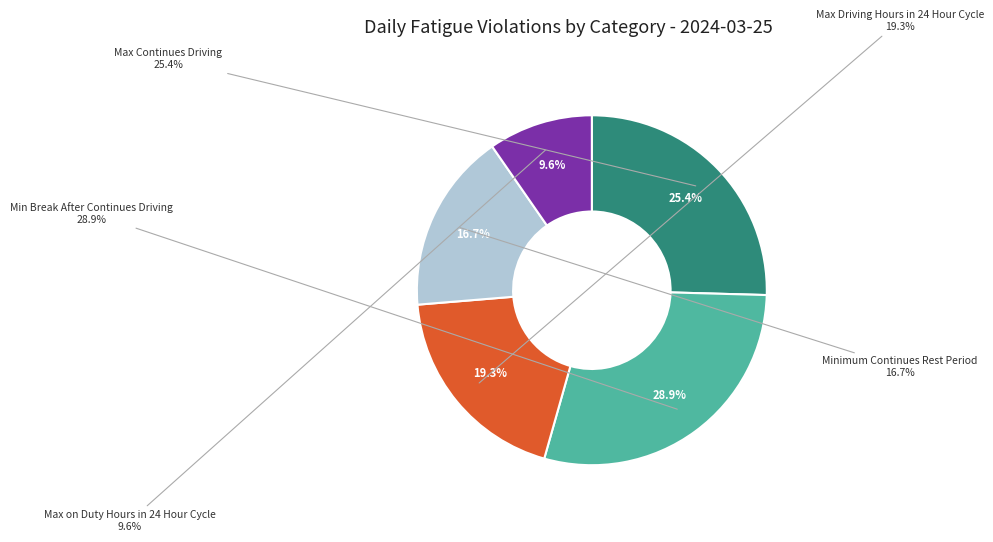

Count the number of slices in the pie.

5